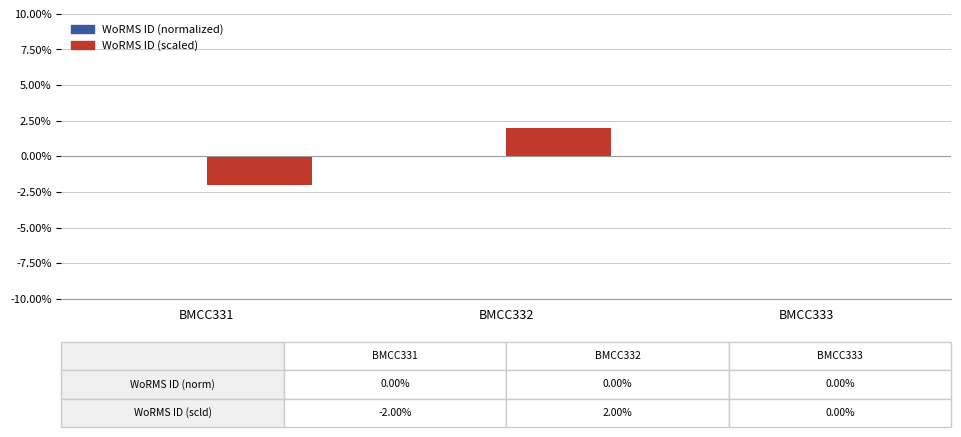

Reading left to right, what are all the values shown in this chart?

BMCC331=-2	BMCC332=2	BMCC333=0